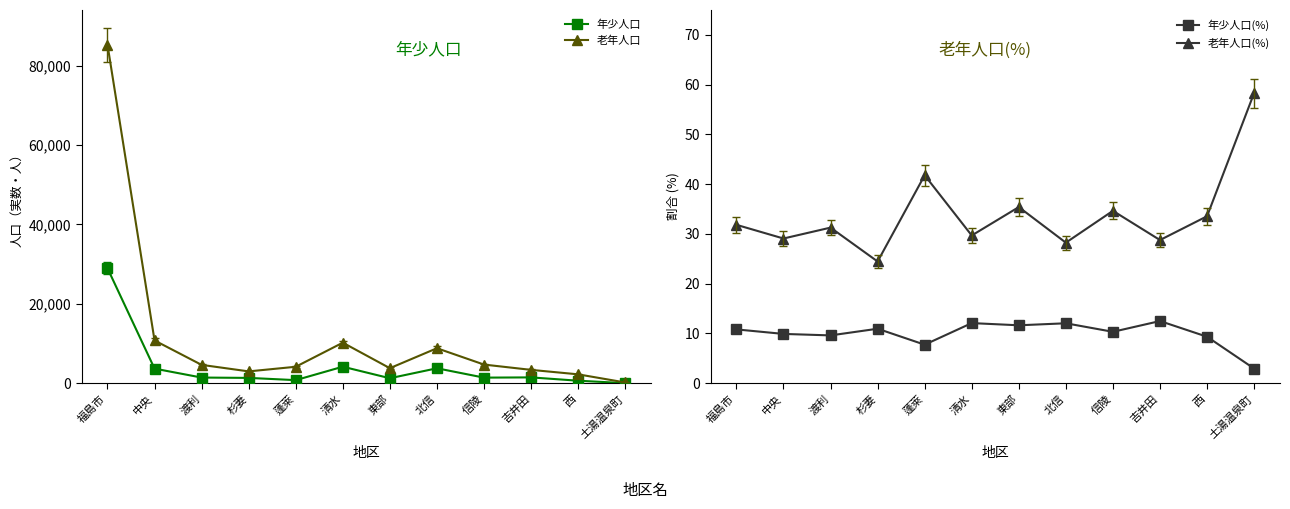

At which category does 老年人口 reach its first local valley?

杉妻